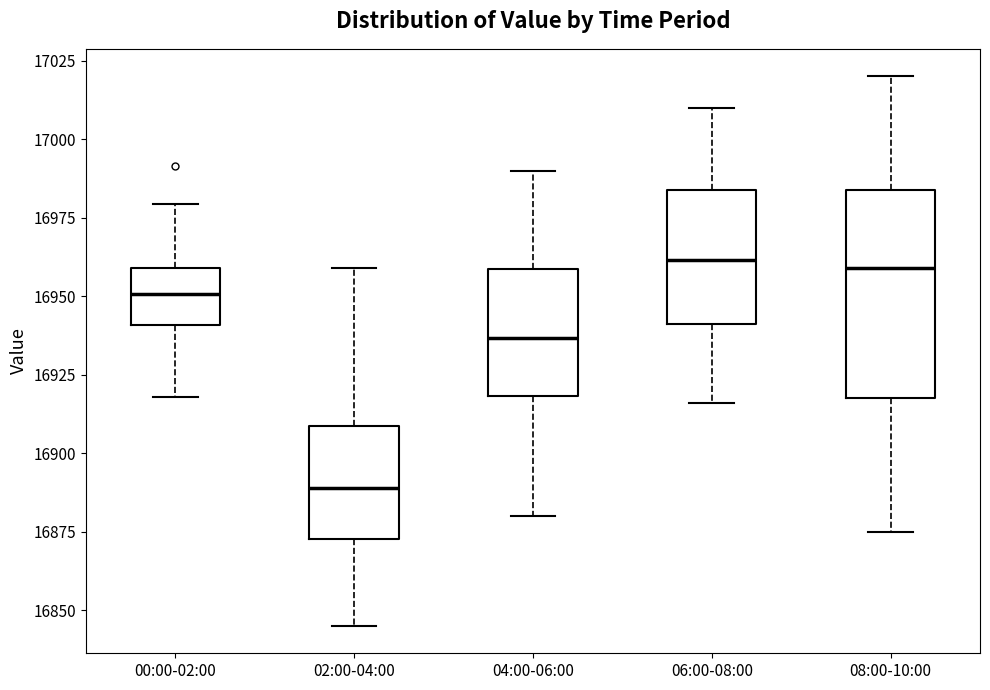

Which box is the tallest, from its lower edge to its upper edge?

08:00-10:00